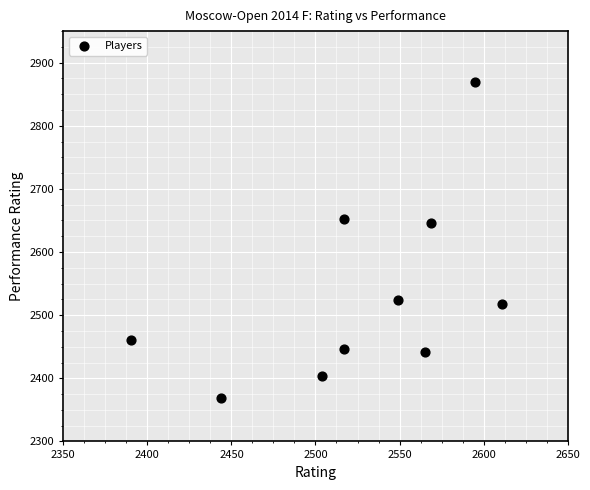

What is the range of X values (max minus min)?

221